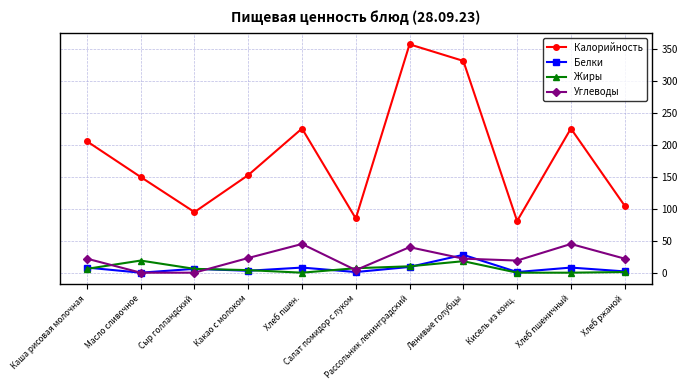

Which series has the largest total across all categories?

Калорийность